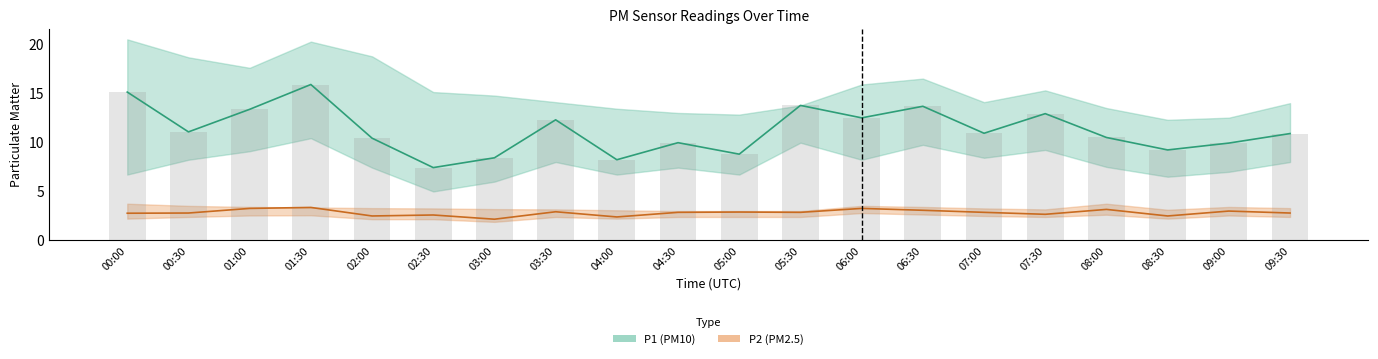

List the labels in order of P1_upper value, largest first.

00:00, 01:30, 02:00, 00:30, 01:00, 06:30, 06:00, 07:30, 02:30, 03:00, 03:30, 07:00, 09:30, 05:30, 08:00, 04:00, 04:30, 05:00, 09:00, 08:30